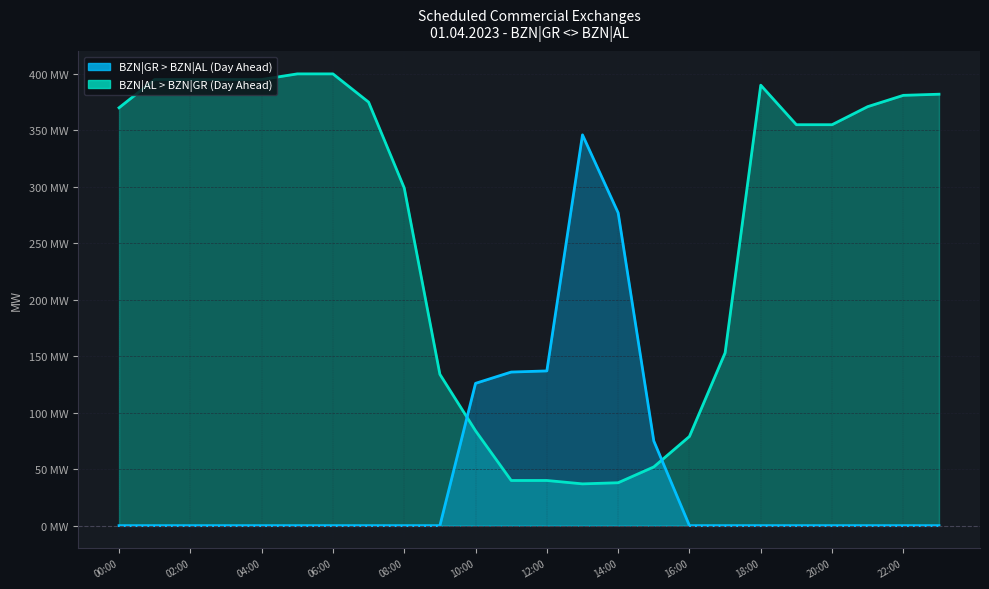

What is the approximate value of BZN|GR > BZN|AL (Day Ahead) at 11:00?

136